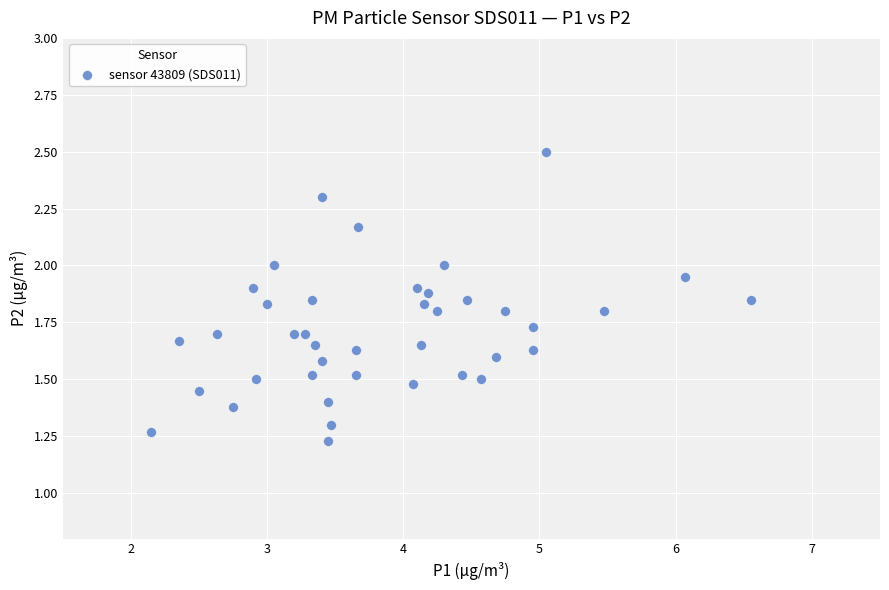

What is the range of X values (max minus min)?

4.4